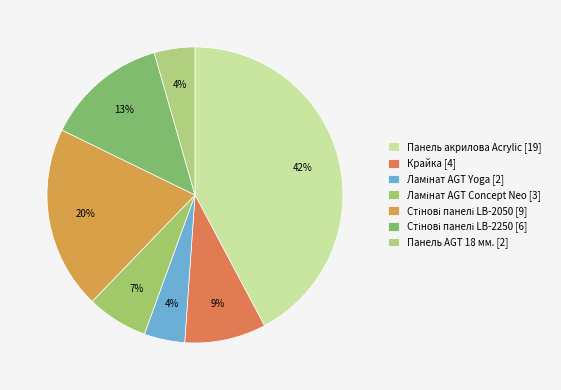

Is there a majority slice in this chart?

No